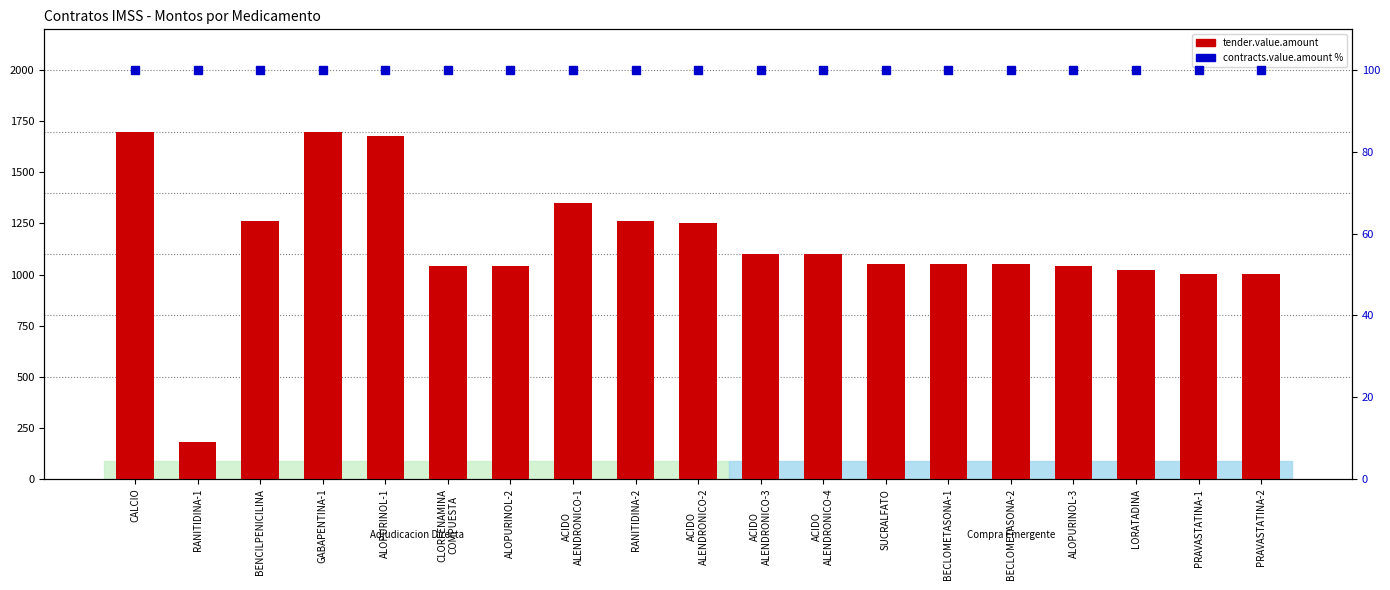

Which series has the largest range (max minus min)?

tender.value.amount